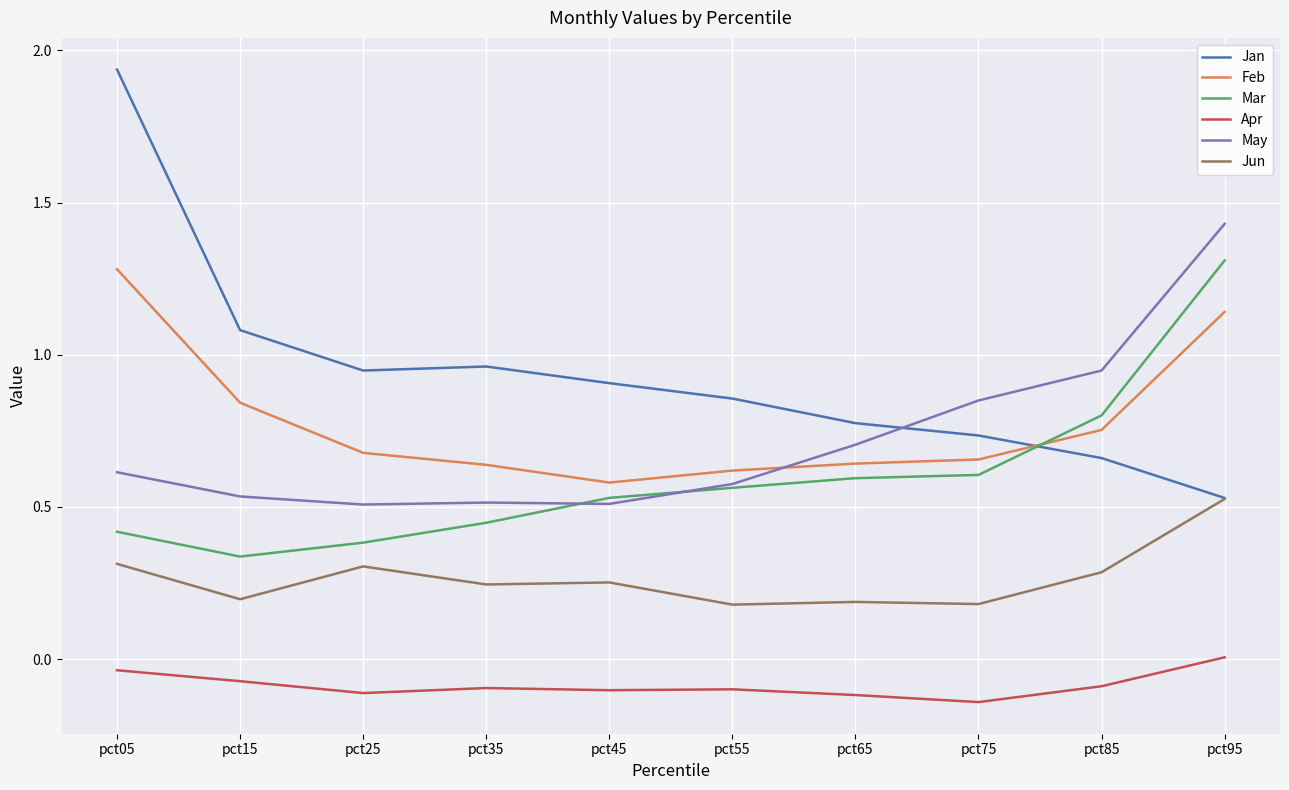

The value of Apr at pct25 is -0.1. True or false?

True